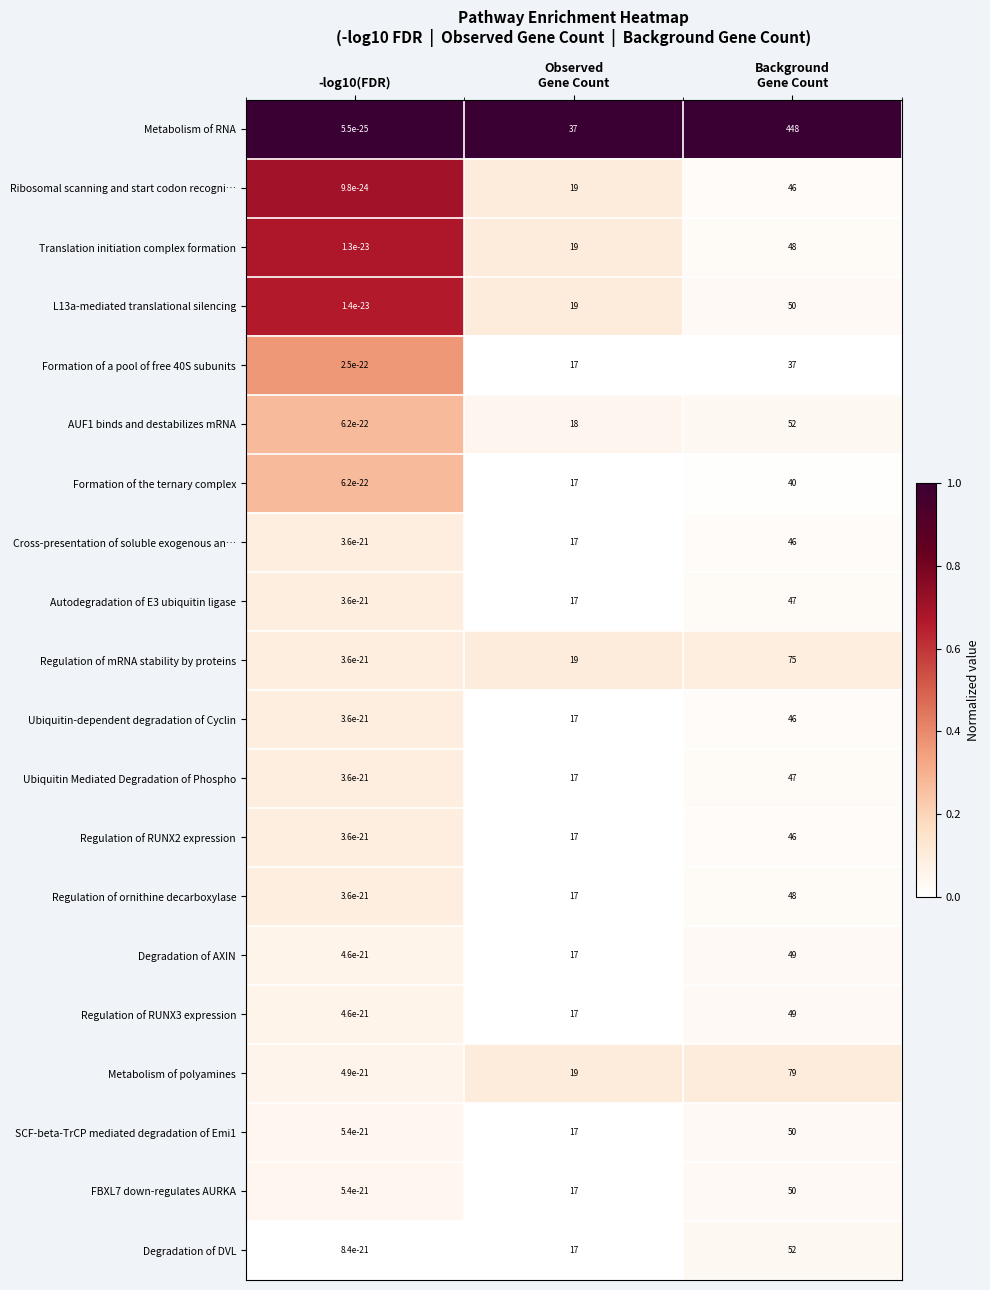

At which category is the sum across all series the highest?

Background
Gene Count